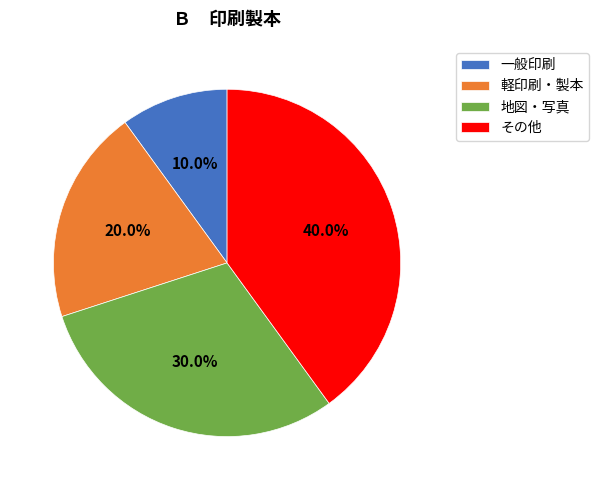

Which has a higher value, 軽印刷・製本 or 地図・写真?

地図・写真